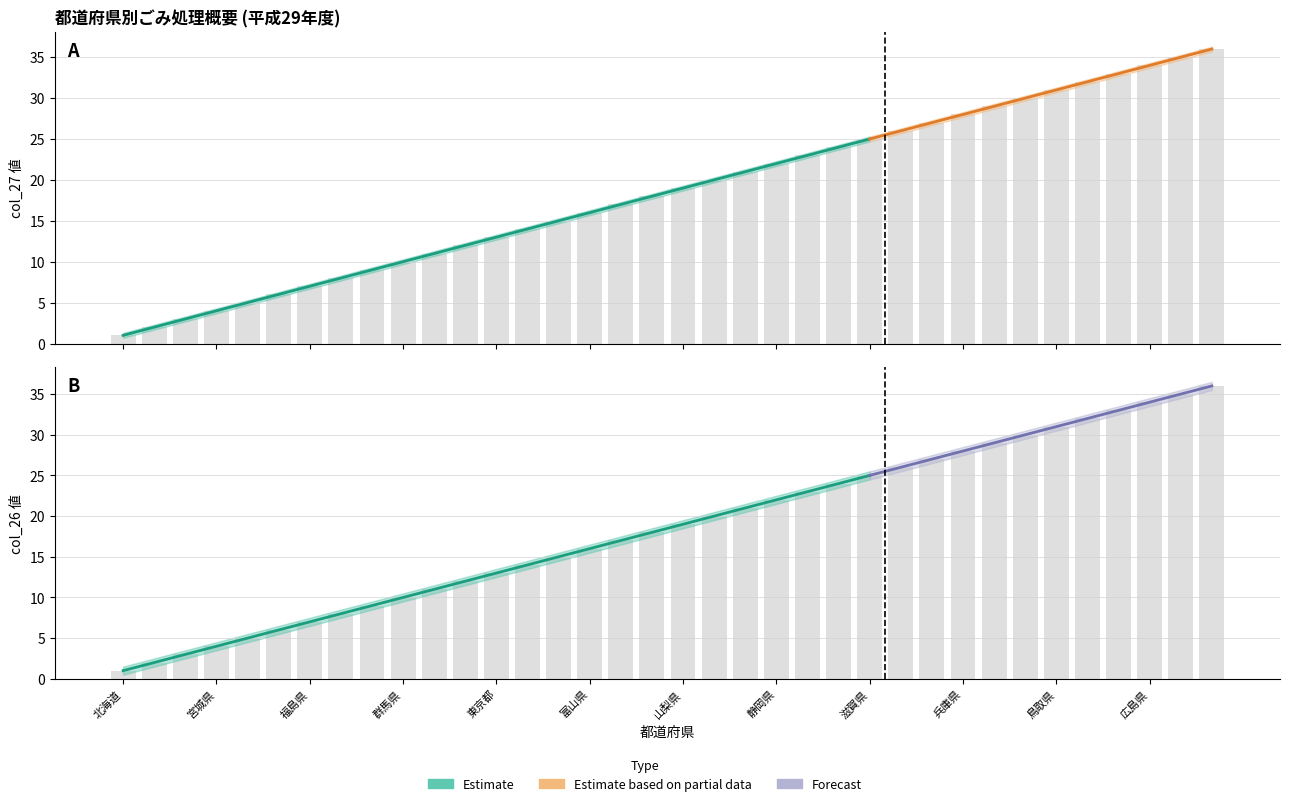

What is the label of the 6th bar from the right?

鳥取県